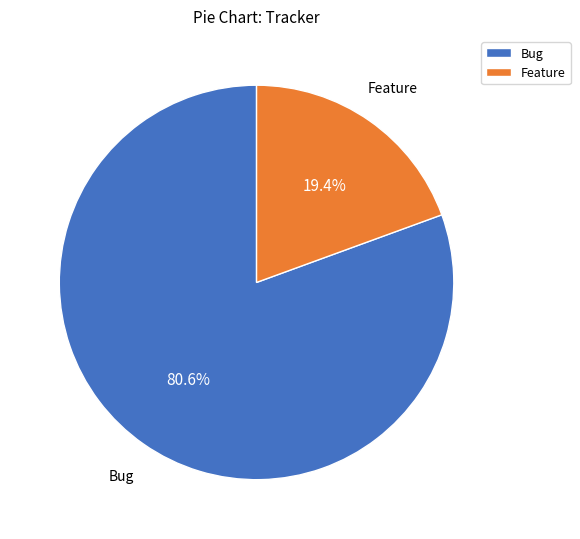

Which category has the biggest portion of the pie?

Bug